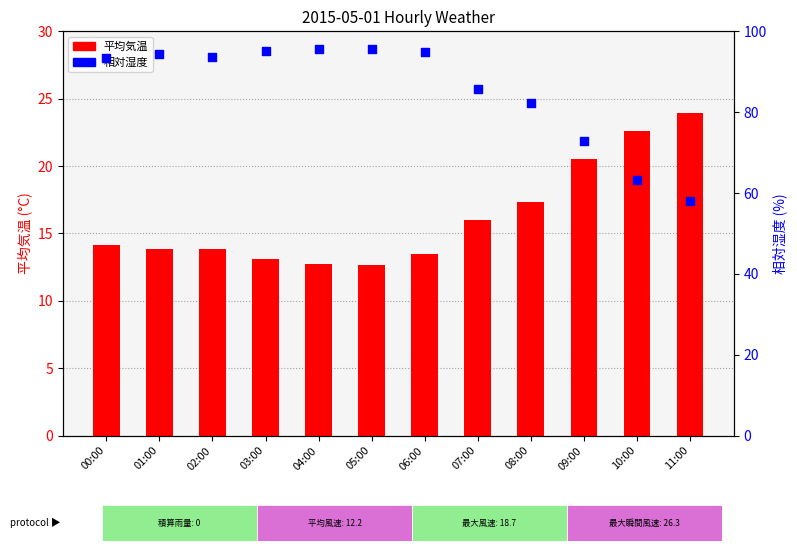

What is the total value across all series at 09:00?

93.5